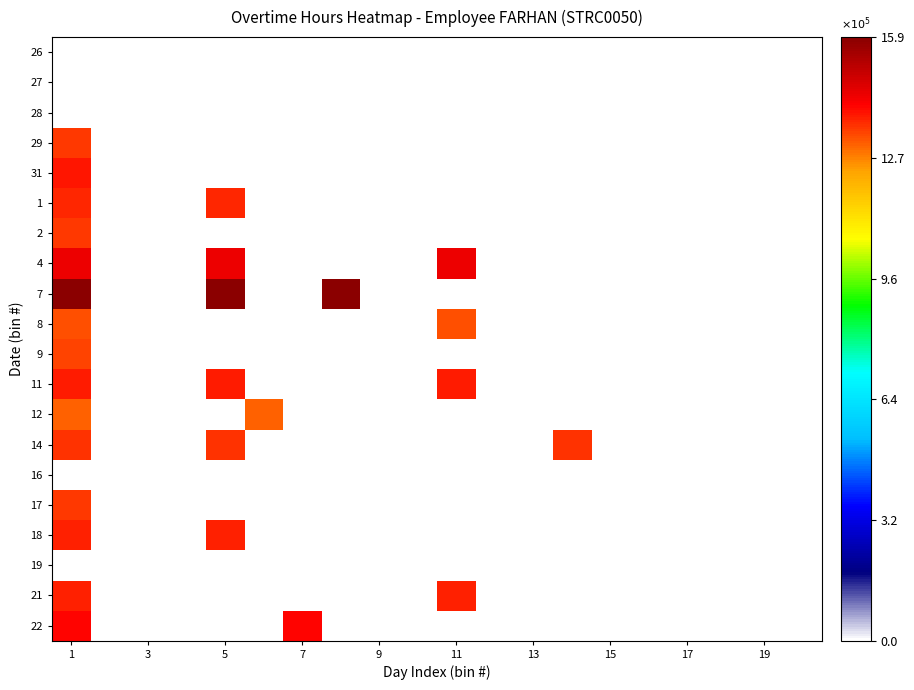

Which label corresponds to the smallest value in the chart?

1